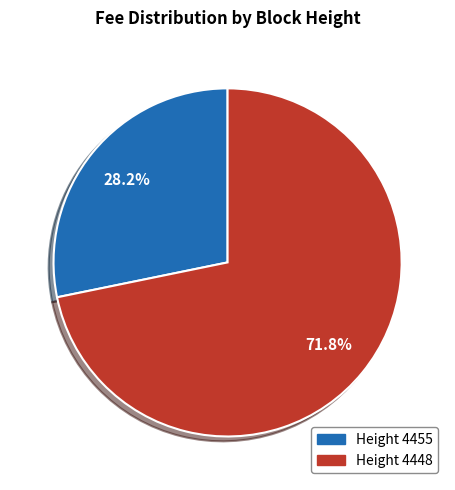

Is there any slice that represents more than half of the pie?

Yes